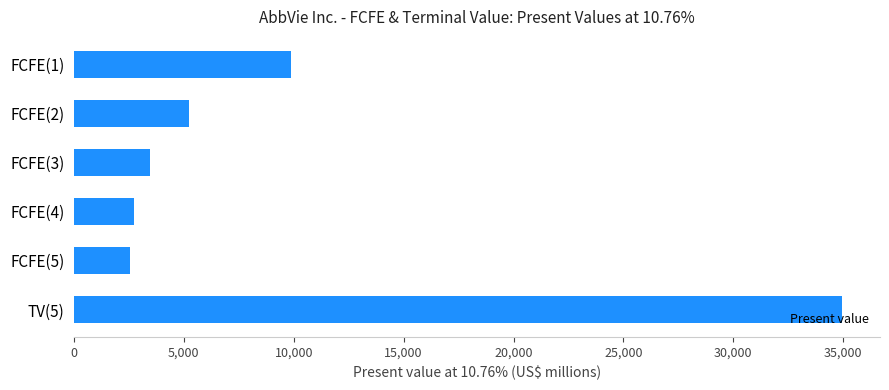

Where is the data nearest to the value 18744?

FCFE(1)